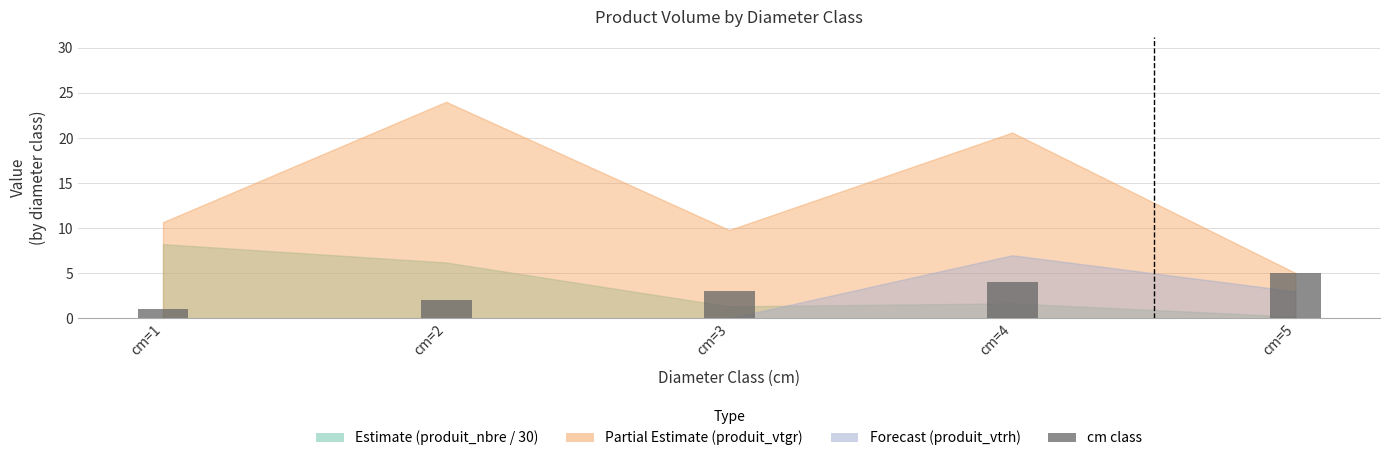

What is the change in value from cm=1 to cm=5?

+4